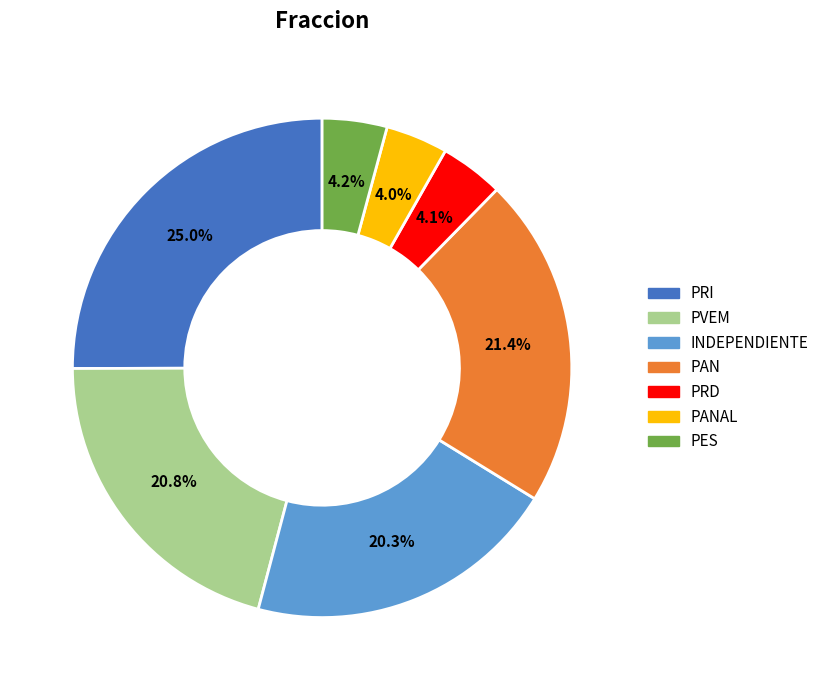

Is there any slice that represents more than half of the pie?

No